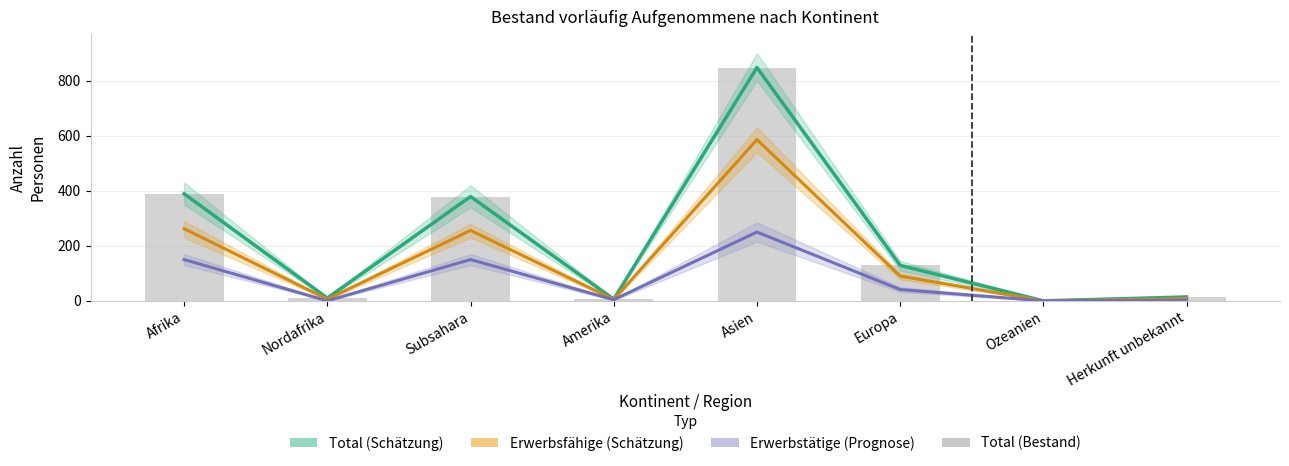

What is the label of the 2nd bar from the left?

Nordafrika